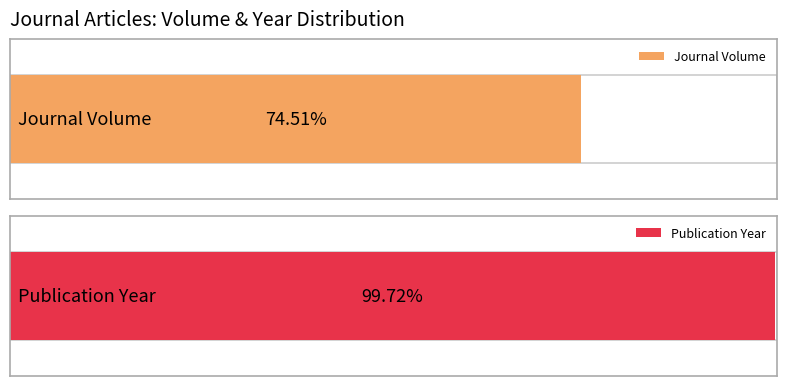

Rank the series at Article 6 from lowest to highest value.

Journal Volume, Publication Year